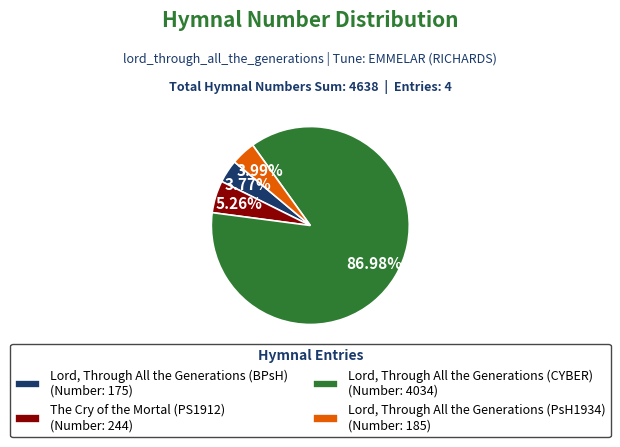

Which has a higher value, Lord, Through All the Generations (CYBER) (Number: 4034) or The Cry of the Mortal (PS1912) (Number: 244)?

Lord, Through All the Generations (CYBER) (Number: 4034)